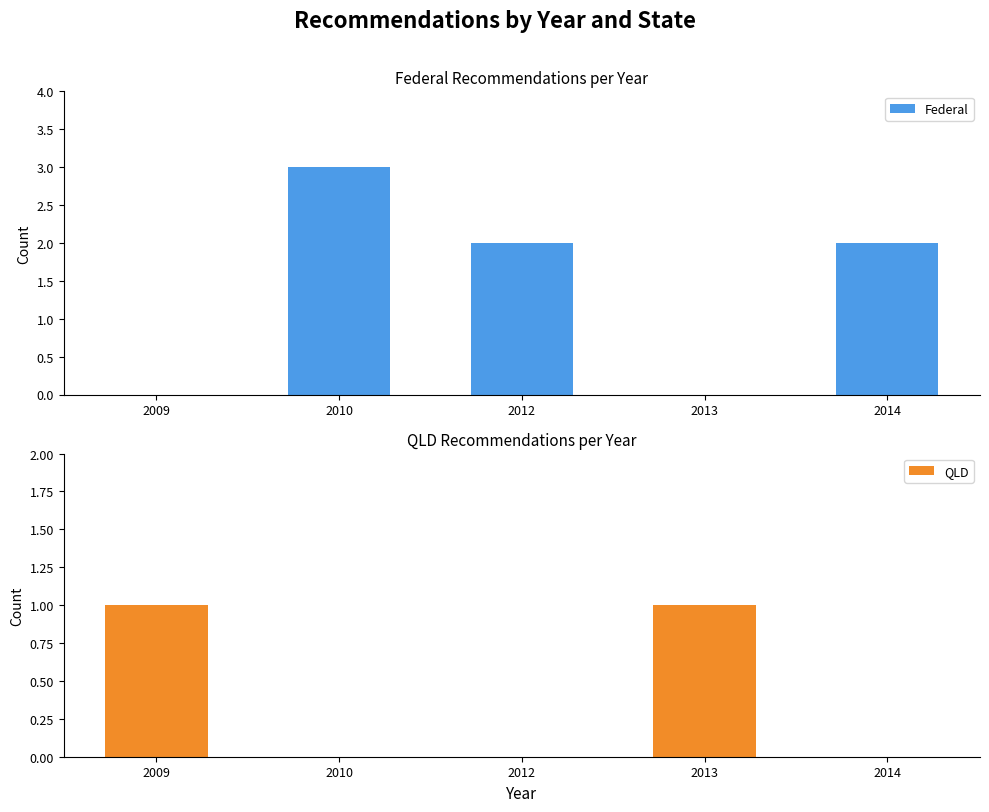

Rank the series by their maximum value, from lowest to highest.

QLD, Federal